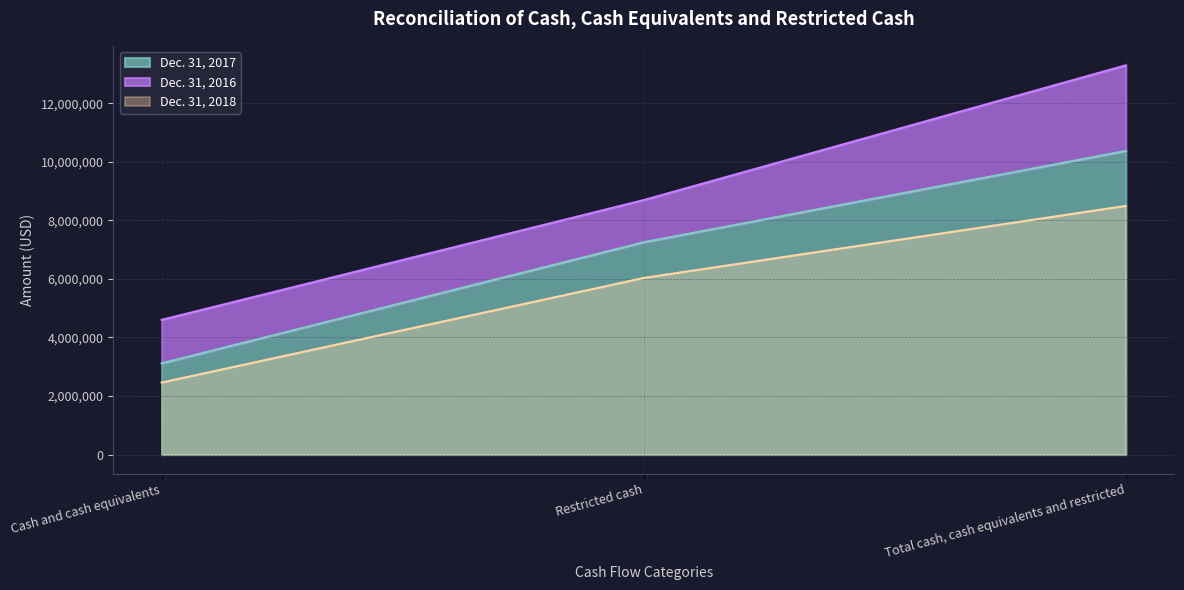

At which category does the chart reach its minimum across all series?

Cash and cash equivalents